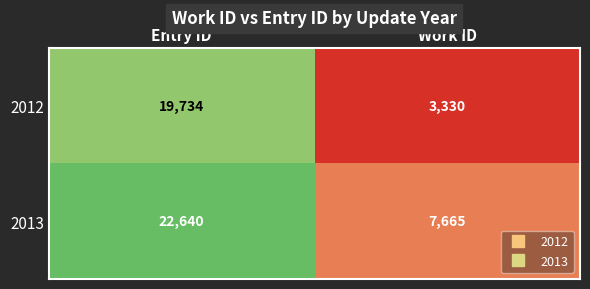

List the series in order of their overall mean, lowest first.

2012, 2013